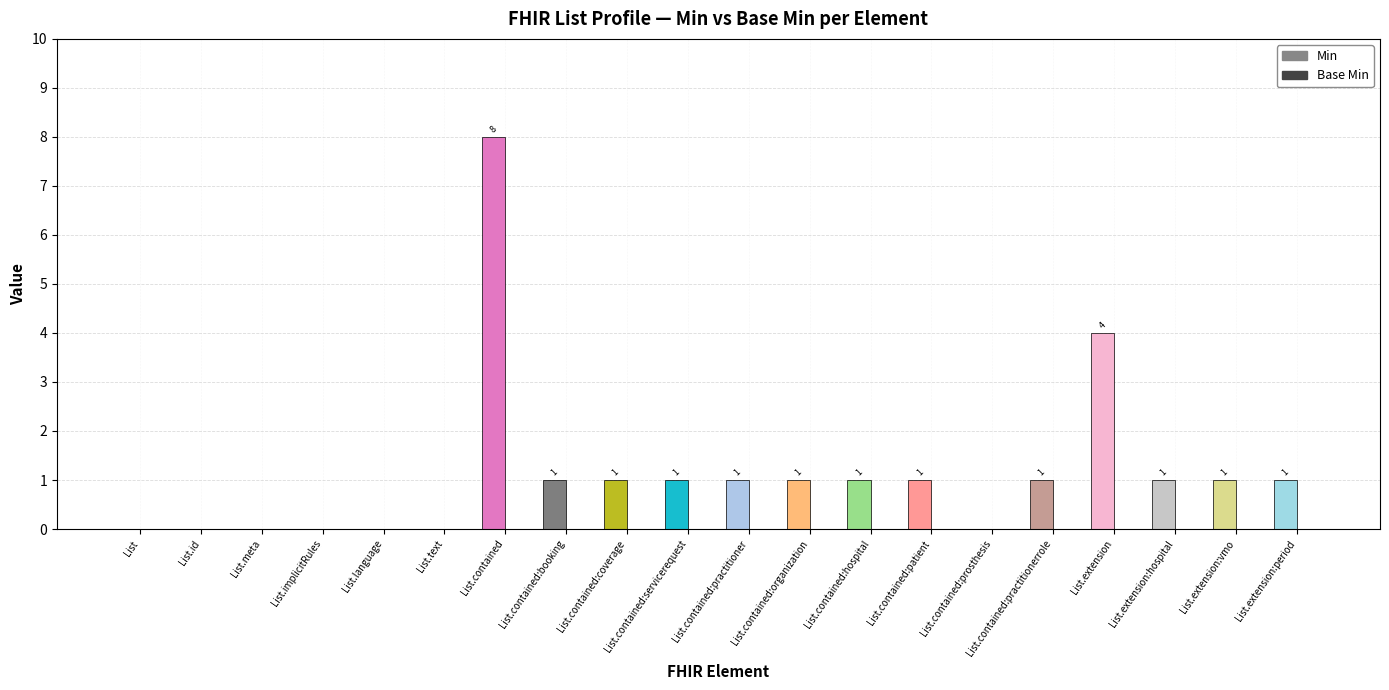

Count the number of data series in this chart.

1